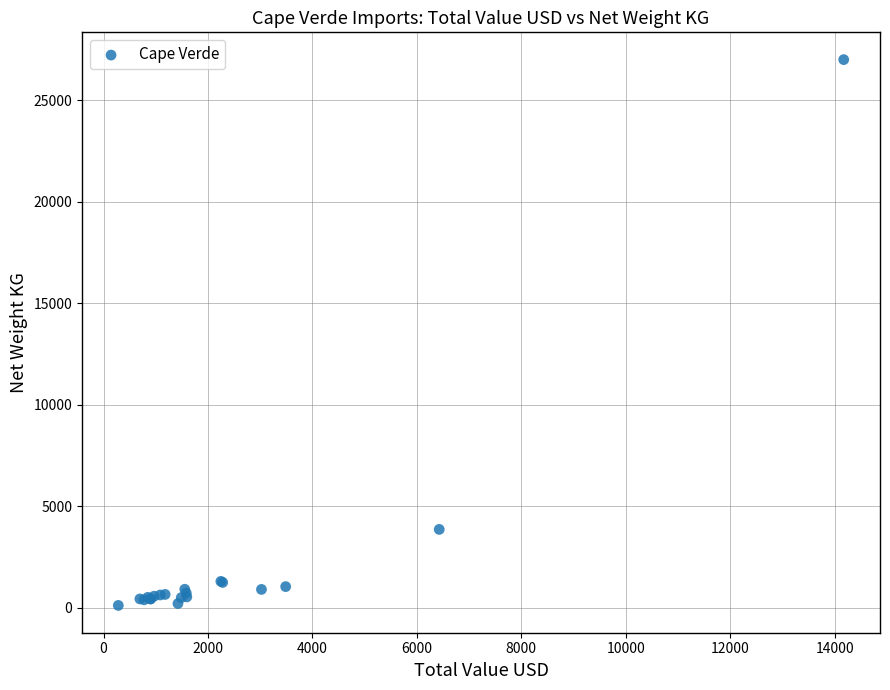

What Y value in the scatter plot is closest to 13555?

3856.9